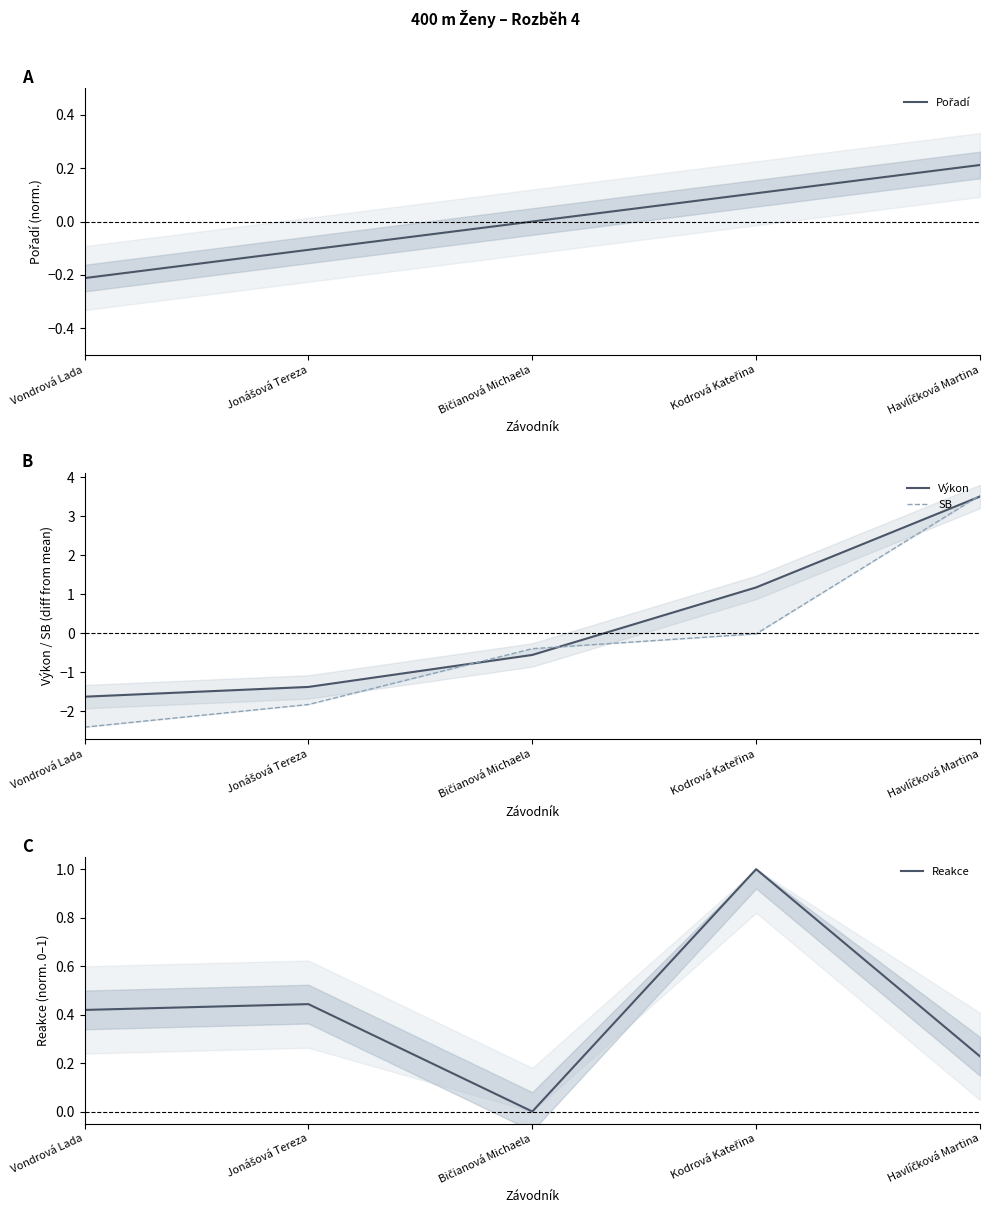

What is the maximum value shown in the chart?

3.5